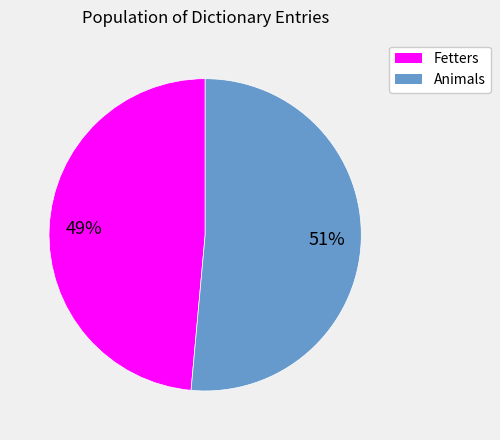

Which category accounts for the majority?

Animals